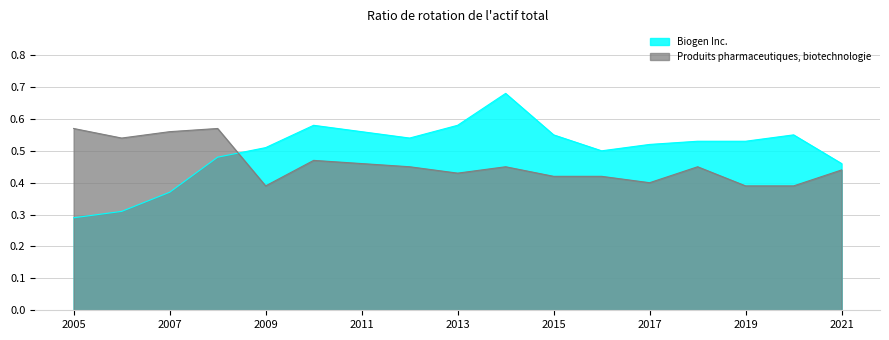

List the labels in order of Produits pharmaceutiques, biotechnologie value, smallest first.

2020, 2019, 2009, 2017, 2016, 2015, 2013, 2021, 2018, 2014, 2012, 2011, 2010, 2006, 2007, 2008, 2005